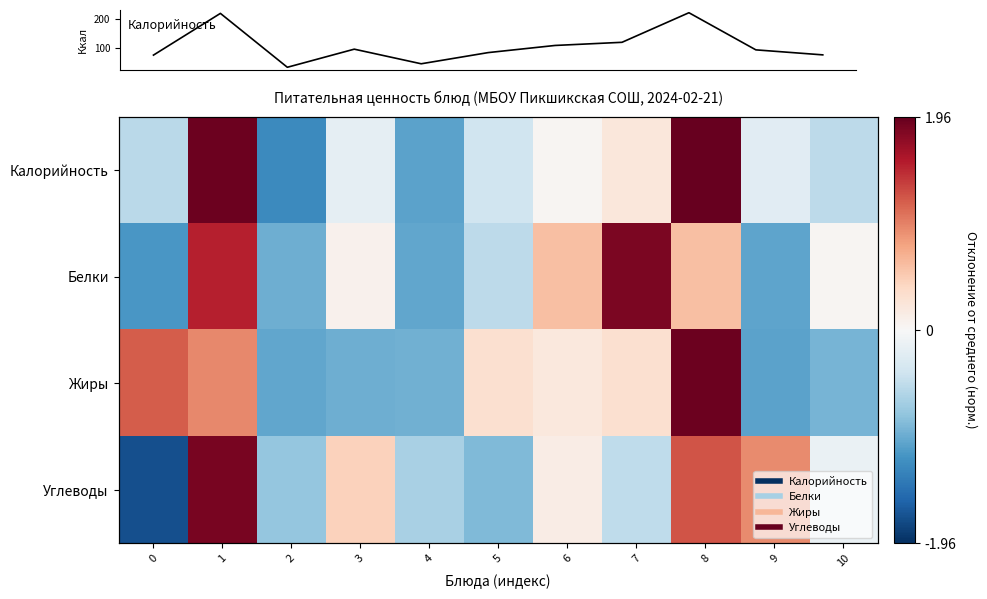

How many categories are shown in the chart?

11